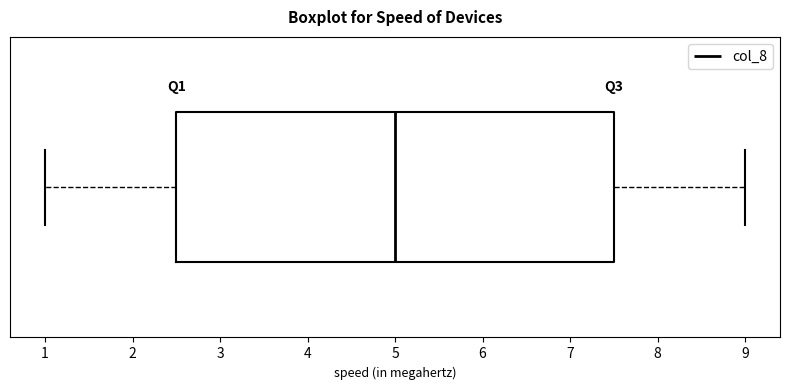

Read this box plot against the x-axis: the position of the median line, the range covered by the box, and the ends of both whiskers. The values are not printed on the chart, so give them approximately, as read against the axis.

median 5.0, box 2.5 to 7.5, whiskers 1.0 to 9.0